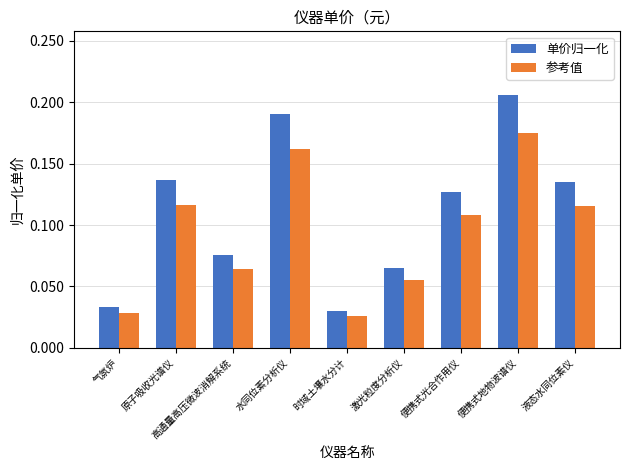

Count the 单价归一化 values in the range 0 to 1.

9